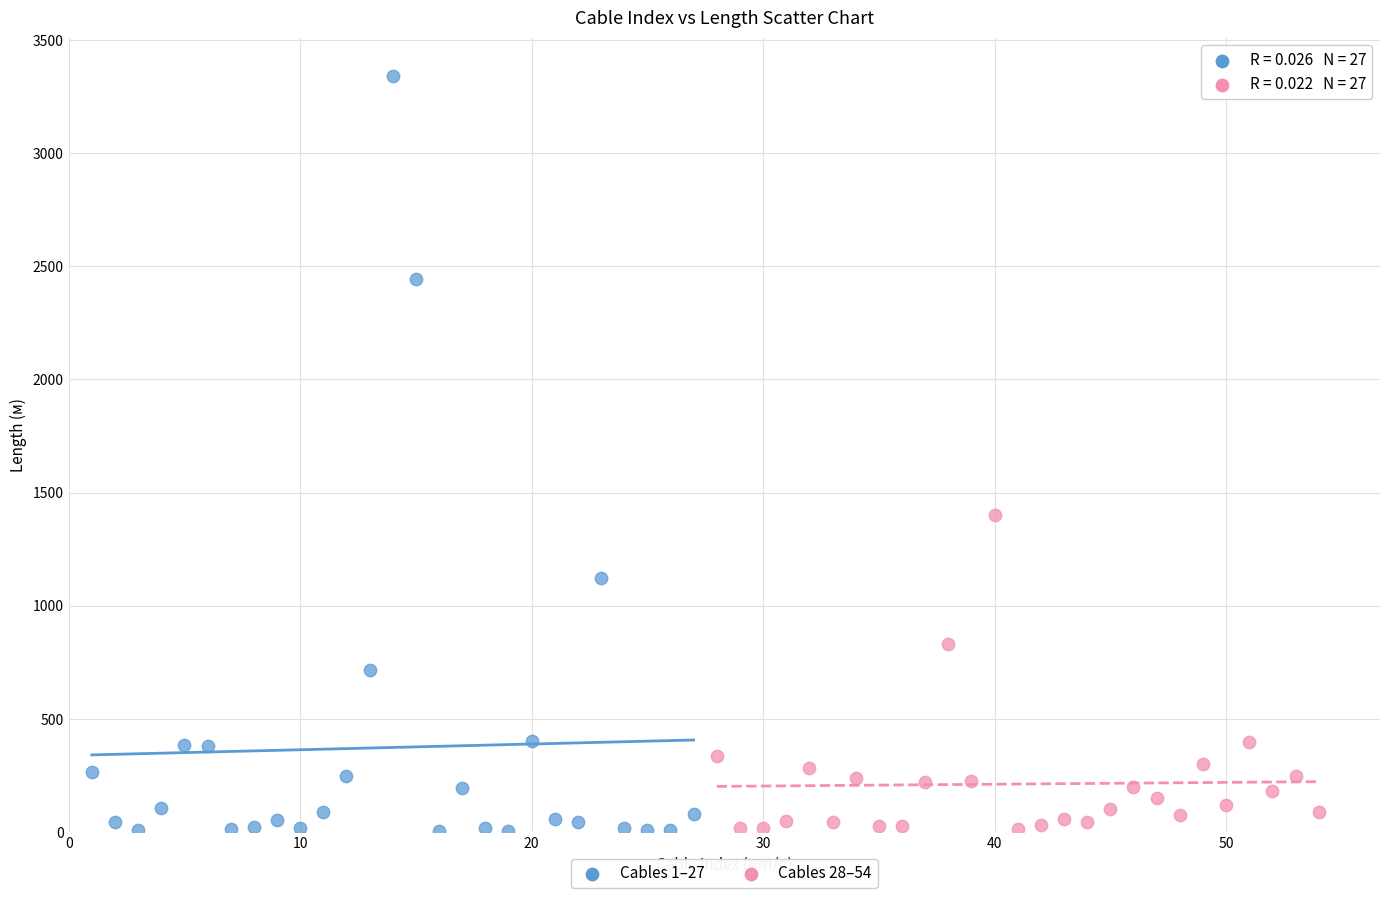

Which series contains the highest Y value?

Cables 1–27